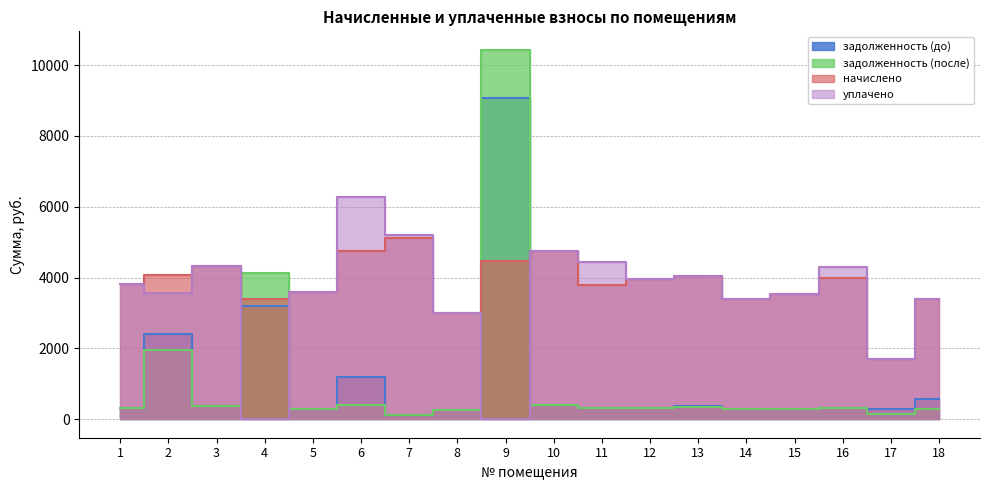

At which category does the chart reach its peak across all series?

9